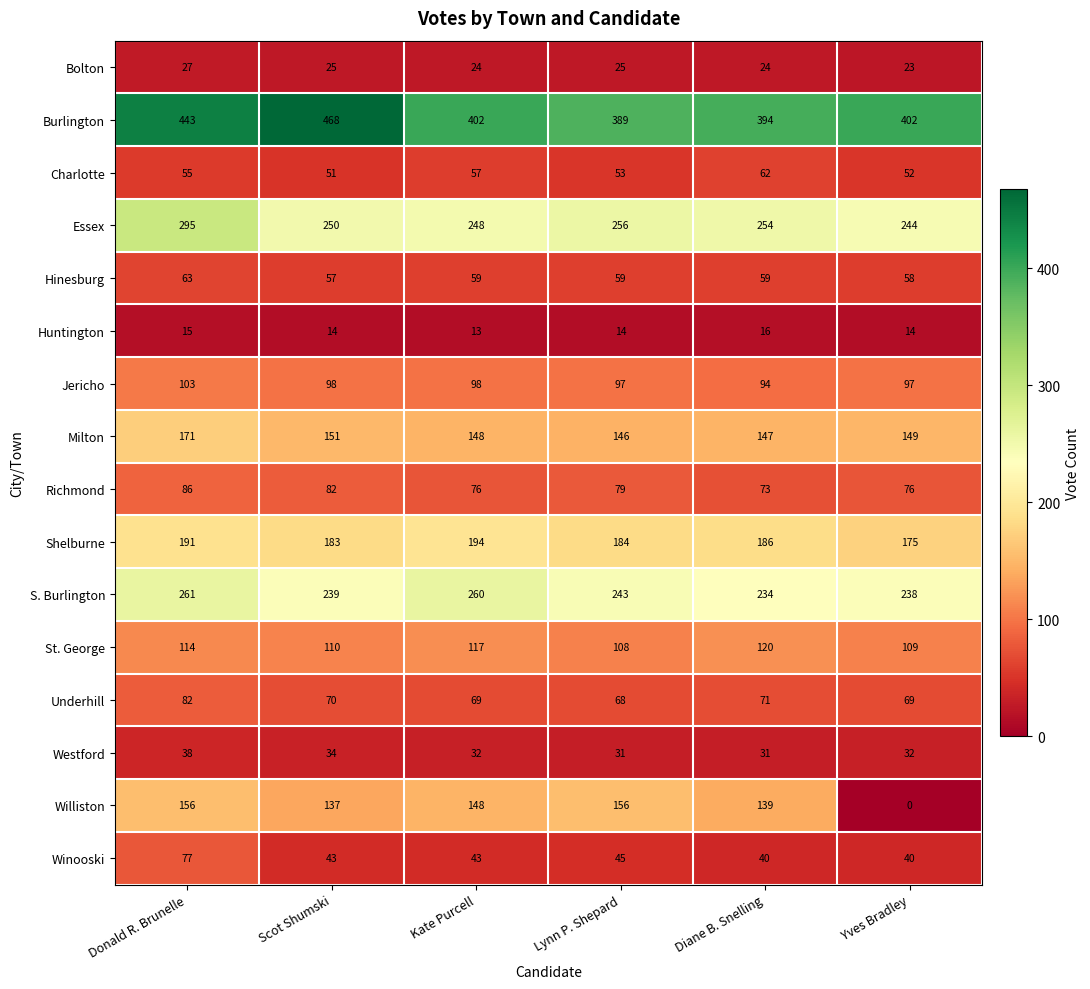

At which category is the sum across all series the highest?

Donald R. Brunelle